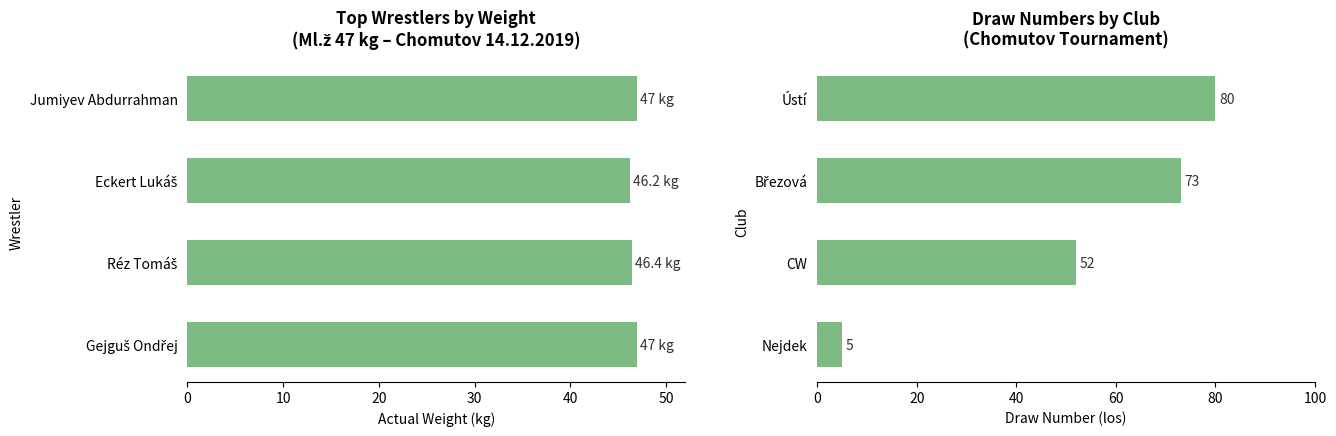

The value of draw_numbers at CW is 76.3. True or false?

False